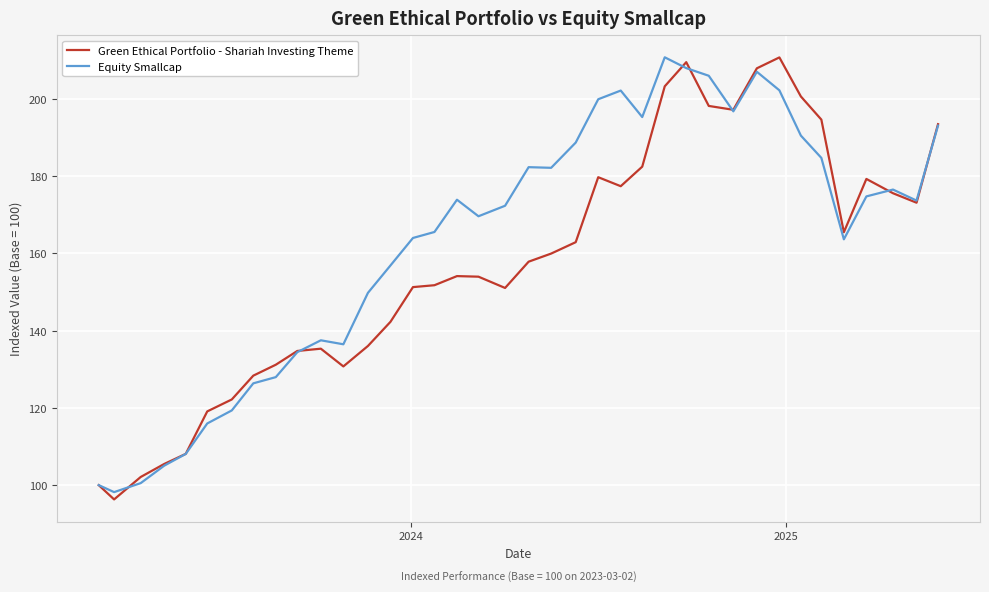

What is the maximum value for Green Ethical Portfolio - Shariah Investing Theme?

210.7